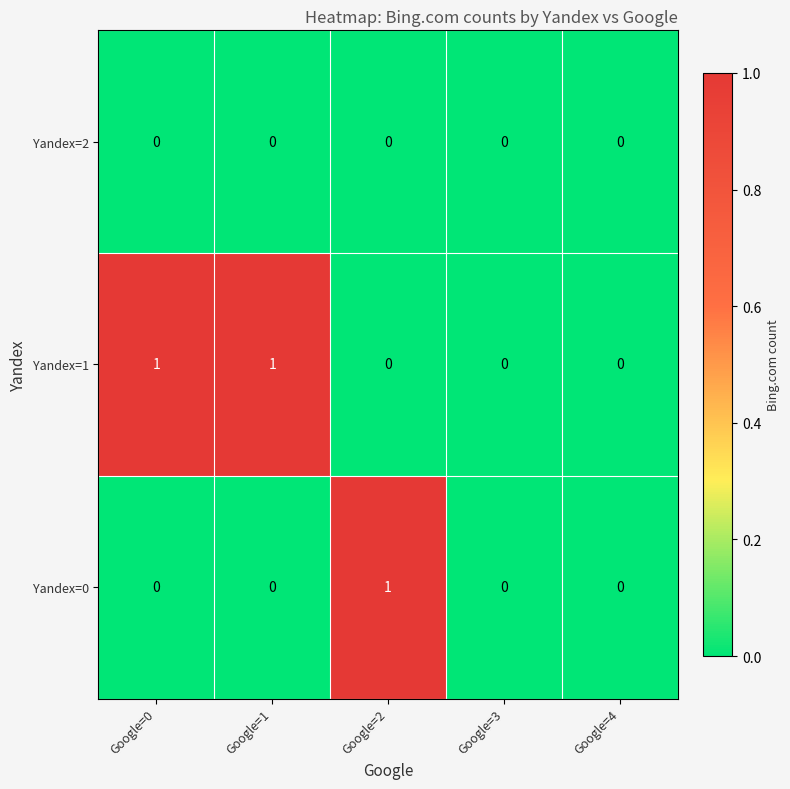

Count the Yandex=1 values in the range 0 to 1.

5